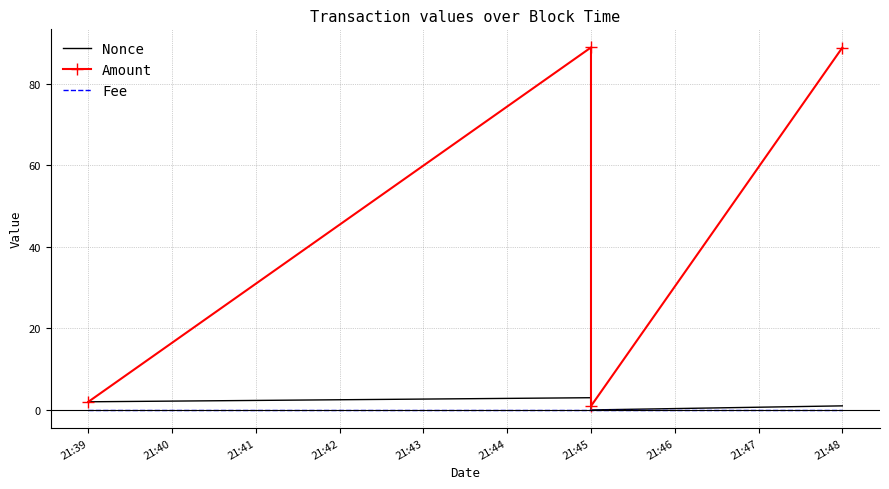

What is the lowest value of the Amount series?

0.9